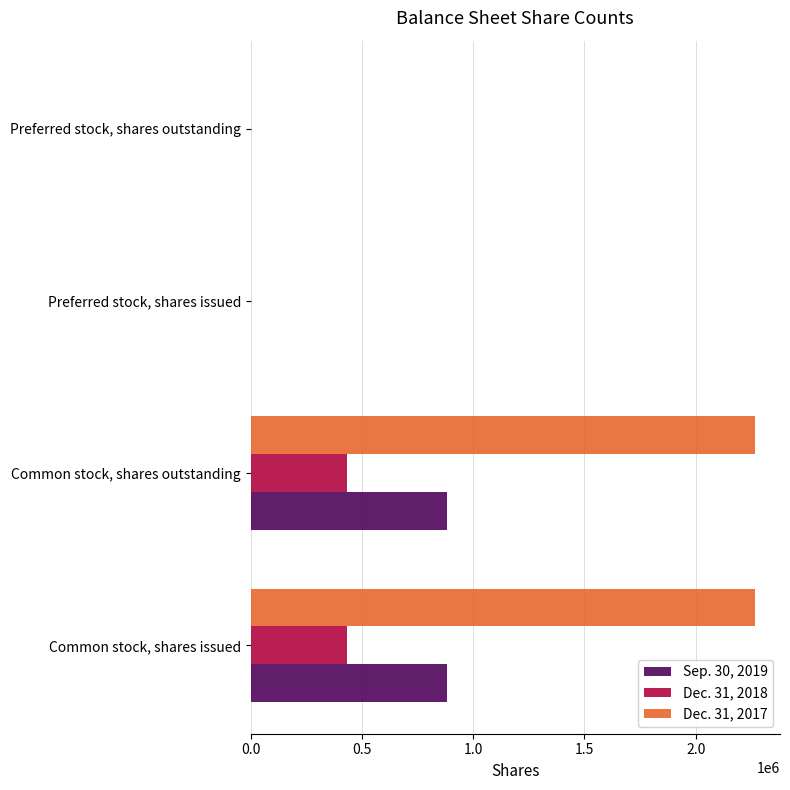

What is the total value across all series at Common stock, shares issued?

3579874